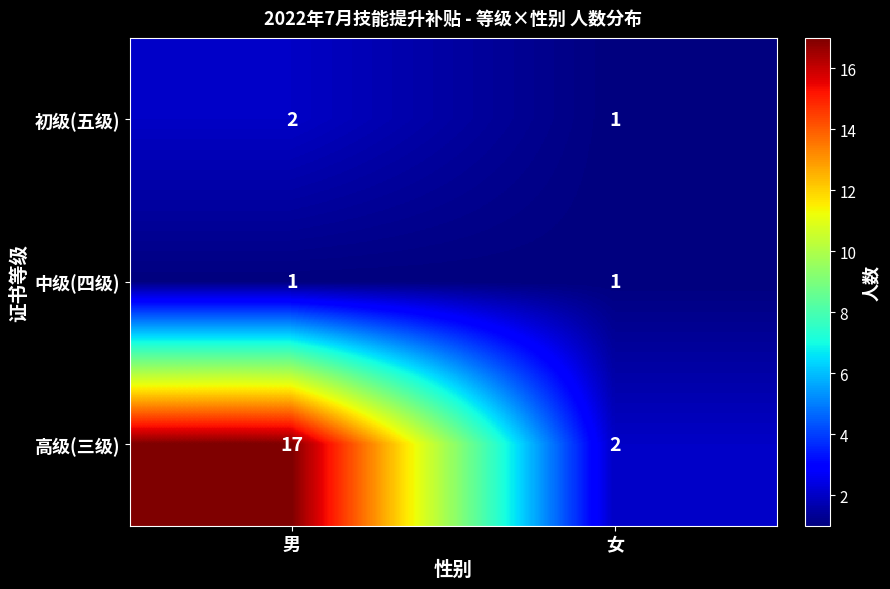

How many values in the 高级(三级) series are below 17?

1